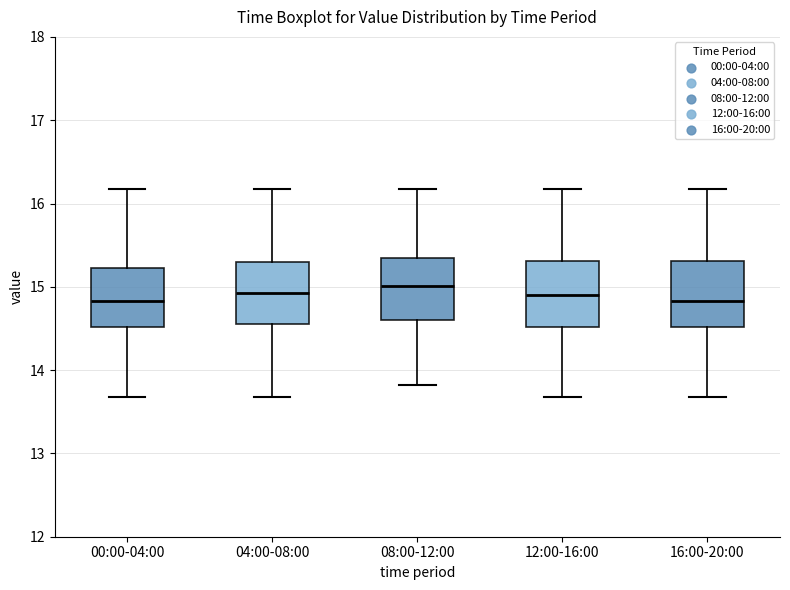

Reading left to right, read every box against the y-axis: the position of its median line, the range the box covers, and the ends of its whiskers. The values are not printed on the chart, so give them approximately, as read against the axis.

00:00-04:00: median 14.8, box 14.5 to 15.2, whiskers 13.7 to 16.2
04:00-08:00: median 14.9, box 14.6 to 15.3, whiskers 13.7 to 16.2
08:00-12:00: median 15.0, box 14.6 to 15.4, whiskers 13.8 to 16.2
12:00-16:00: median 14.9, box 14.5 to 15.3, whiskers 13.7 to 16.2
16:00-20:00: median 14.8, box 14.5 to 15.3, whiskers 13.7 to 16.2